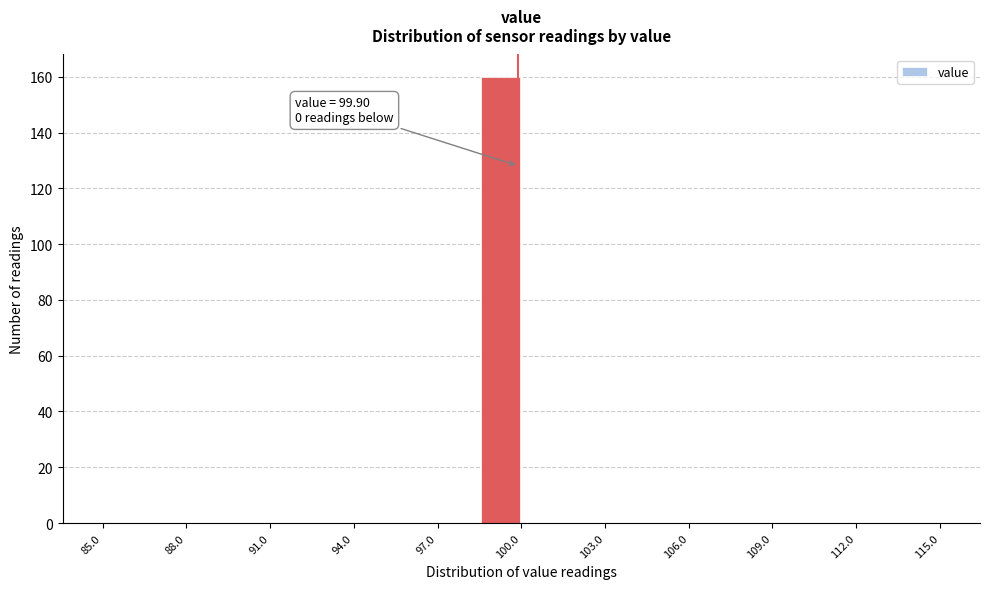

Around what value on the x-axis is the tallest bar? Give the approximate position of its centre, as read against the axis.

99.5